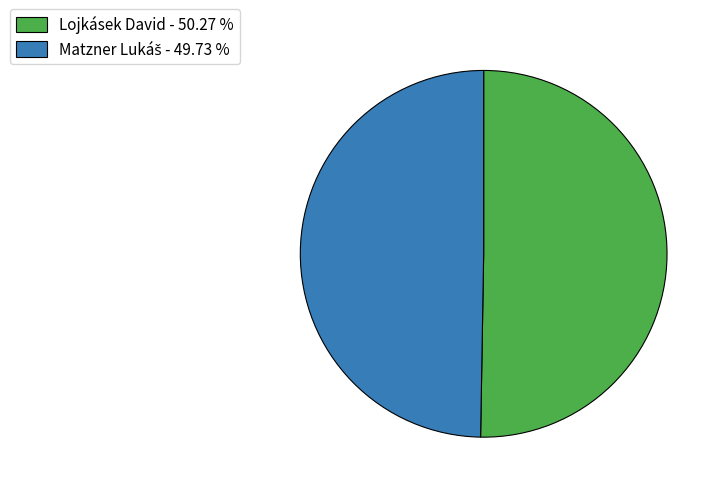

Does any single category account for the majority?

Yes